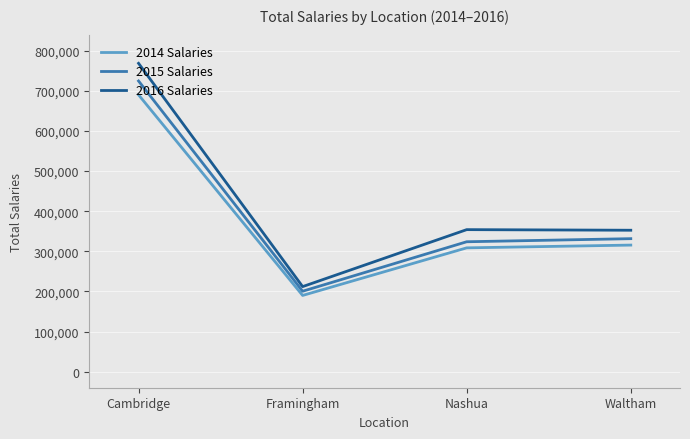

Which category has the lowest value in the 2015 Salaries series?

Framingham